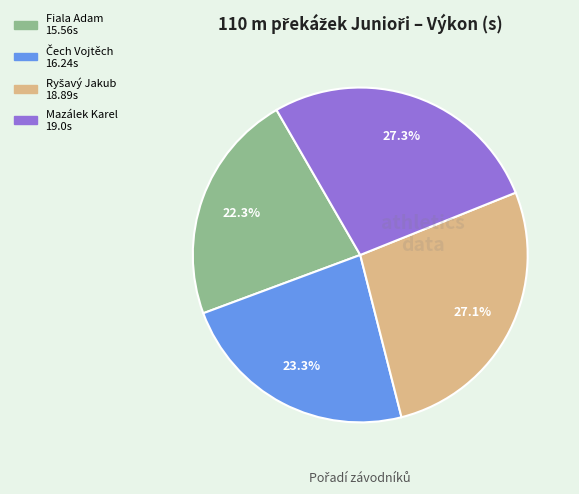

Which category has the smallest portion of the pie?

Fiala Adam